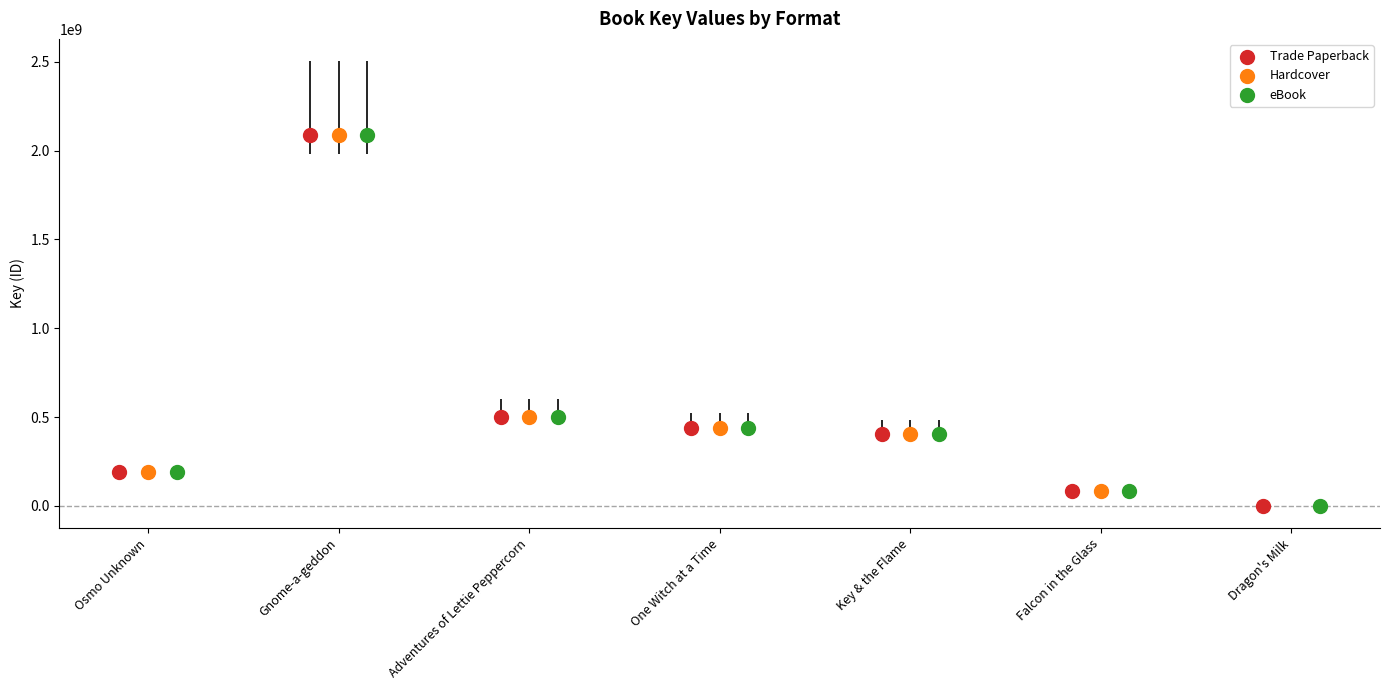

Which series contains the highest Y value?

Trade Paperback